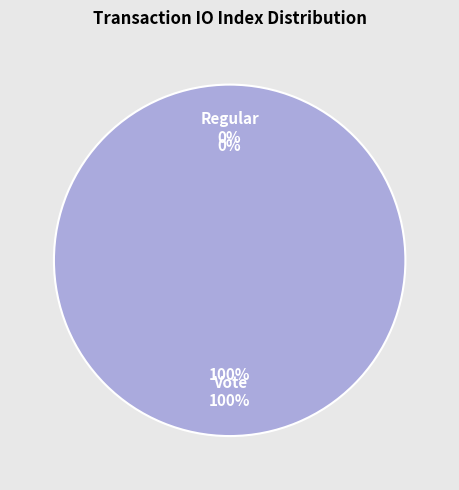

Count the number of slices in the pie.

2